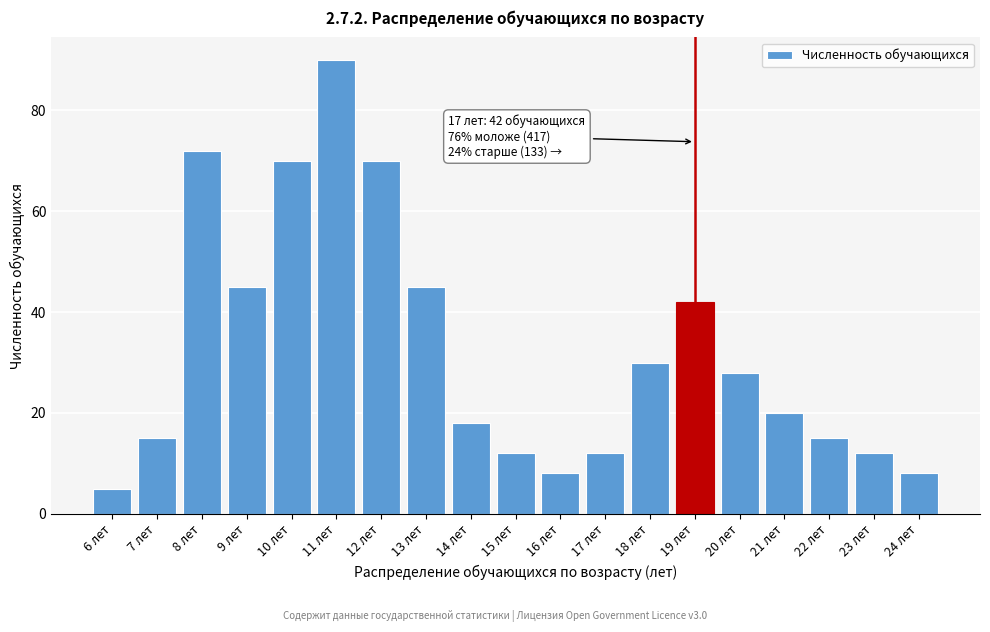

Reading left to right, list all the values displayed in this chart.

6 лет=5	7 лет=15	8 лет=72	9 лет=45	10 лет=70	11 лет=90	12 лет=70	13 лет=45	14 лет=18	15 лет=12	16 лет=8	17 лет=12	18 лет=30	19 лет=42	20 лет=28	21 лет=20	22 лет=15	23 лет=12	24 лет=8